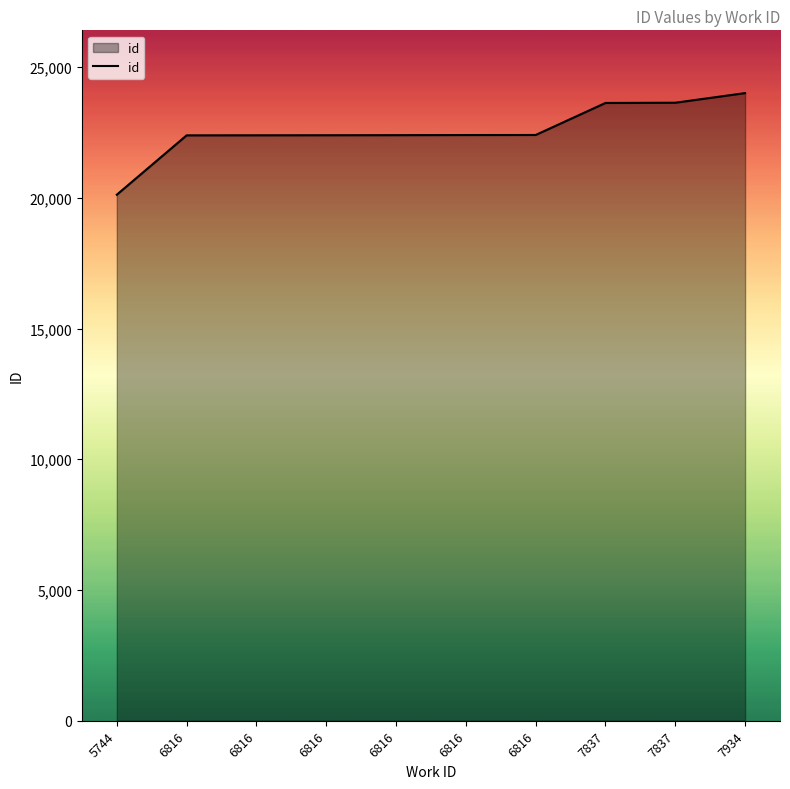

Does the chart have visible grid lines?

No